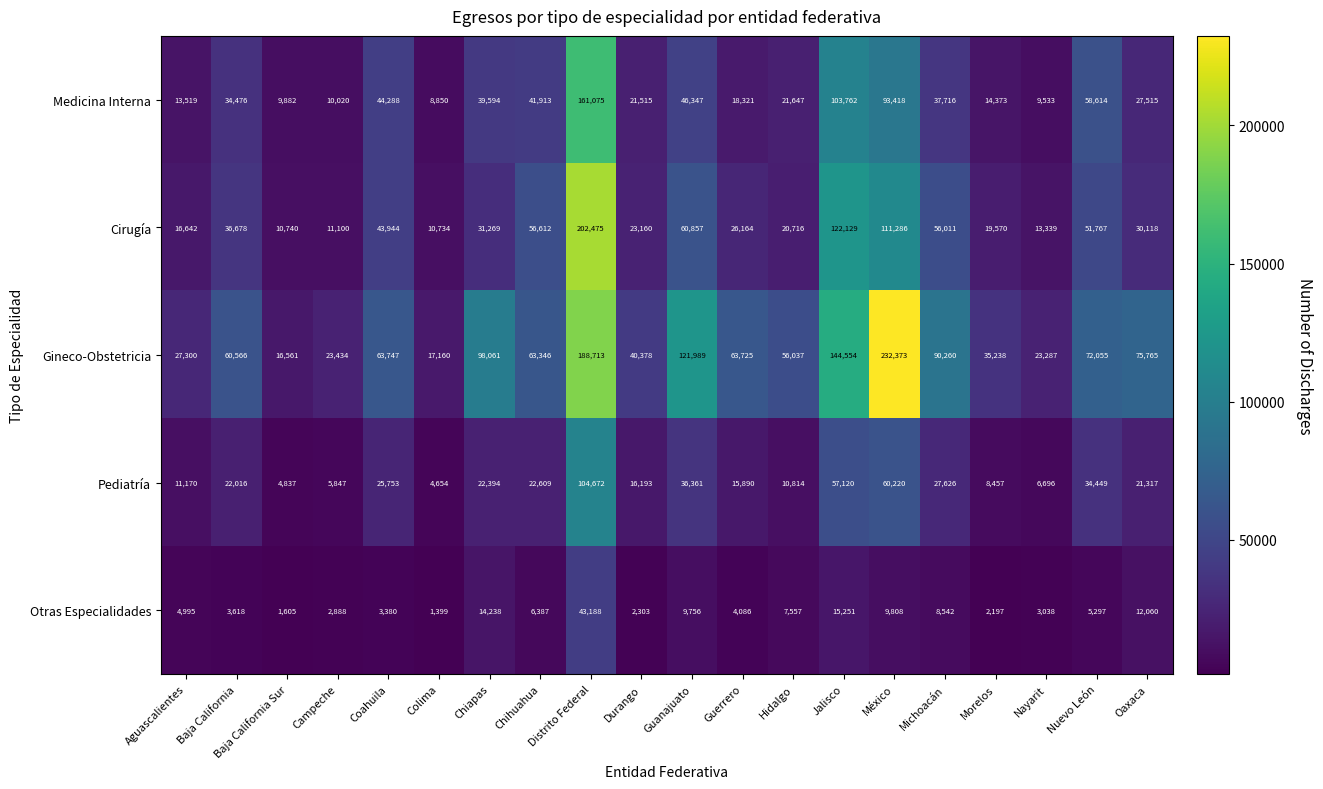

Where does the Gineco-Obstetricia series first go above 63725?

Coahuila